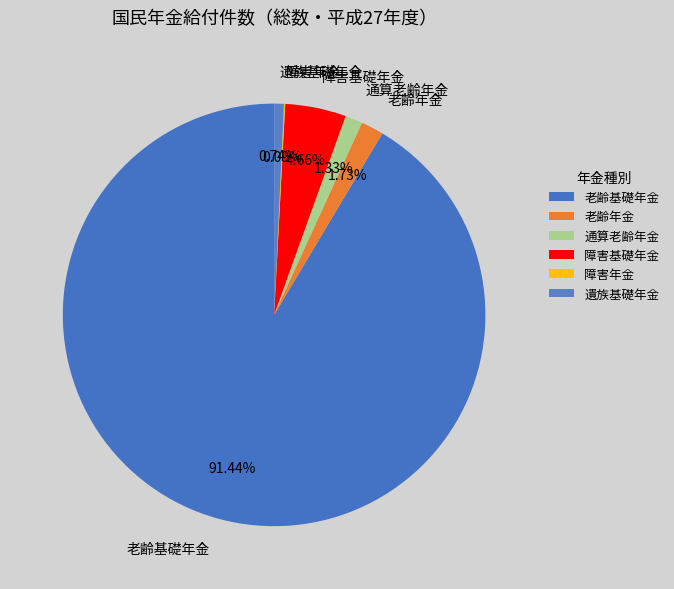

Do 老齢年金 and 老齢基礎年金 together represent more than half of the pie?

Yes